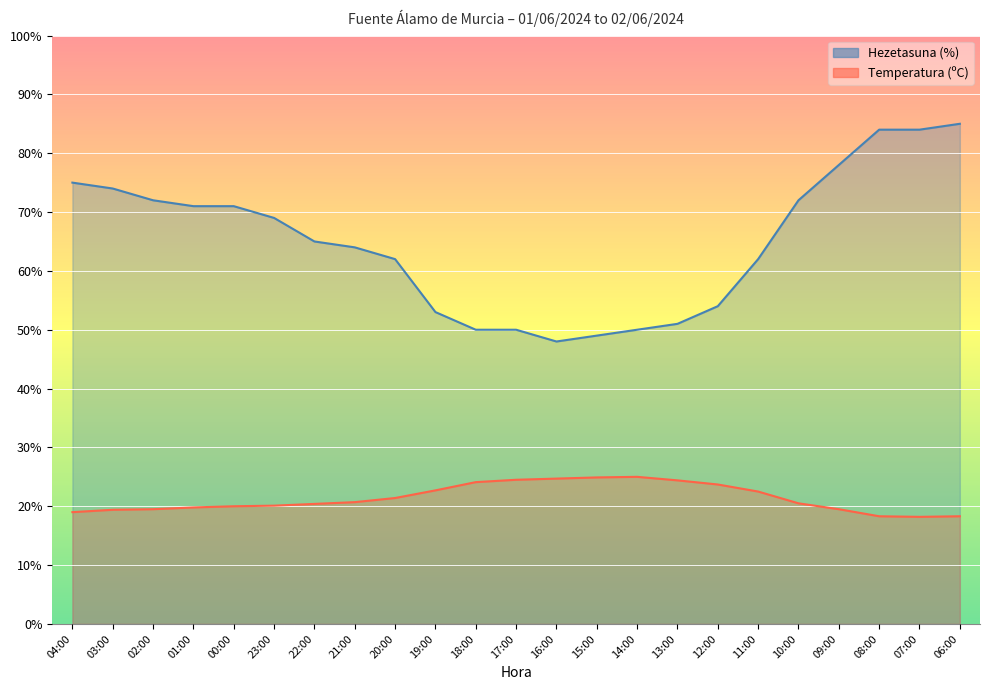

What is the value of the Temperatura (ºC) point at the 2nd from the left?

19.4